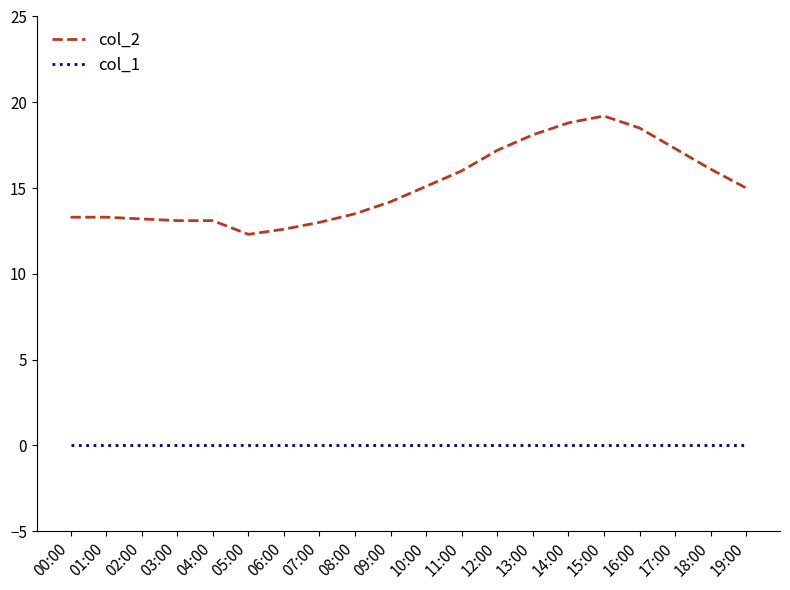

Rank the series by their maximum value, from lowest to highest.

col_1, col_2